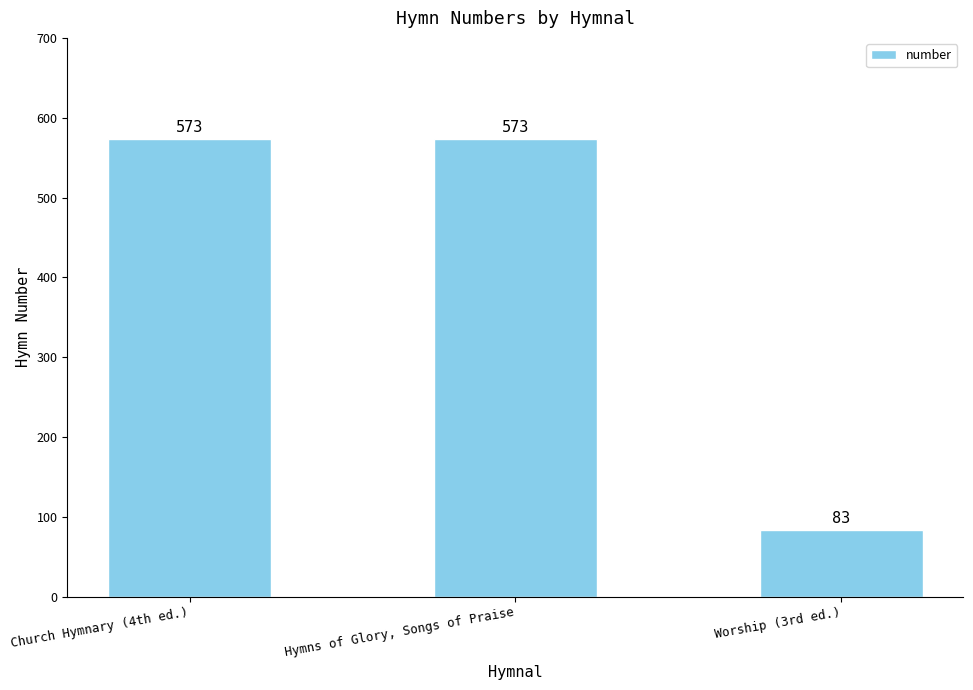

What is the value of the 1st bar from the left?

573